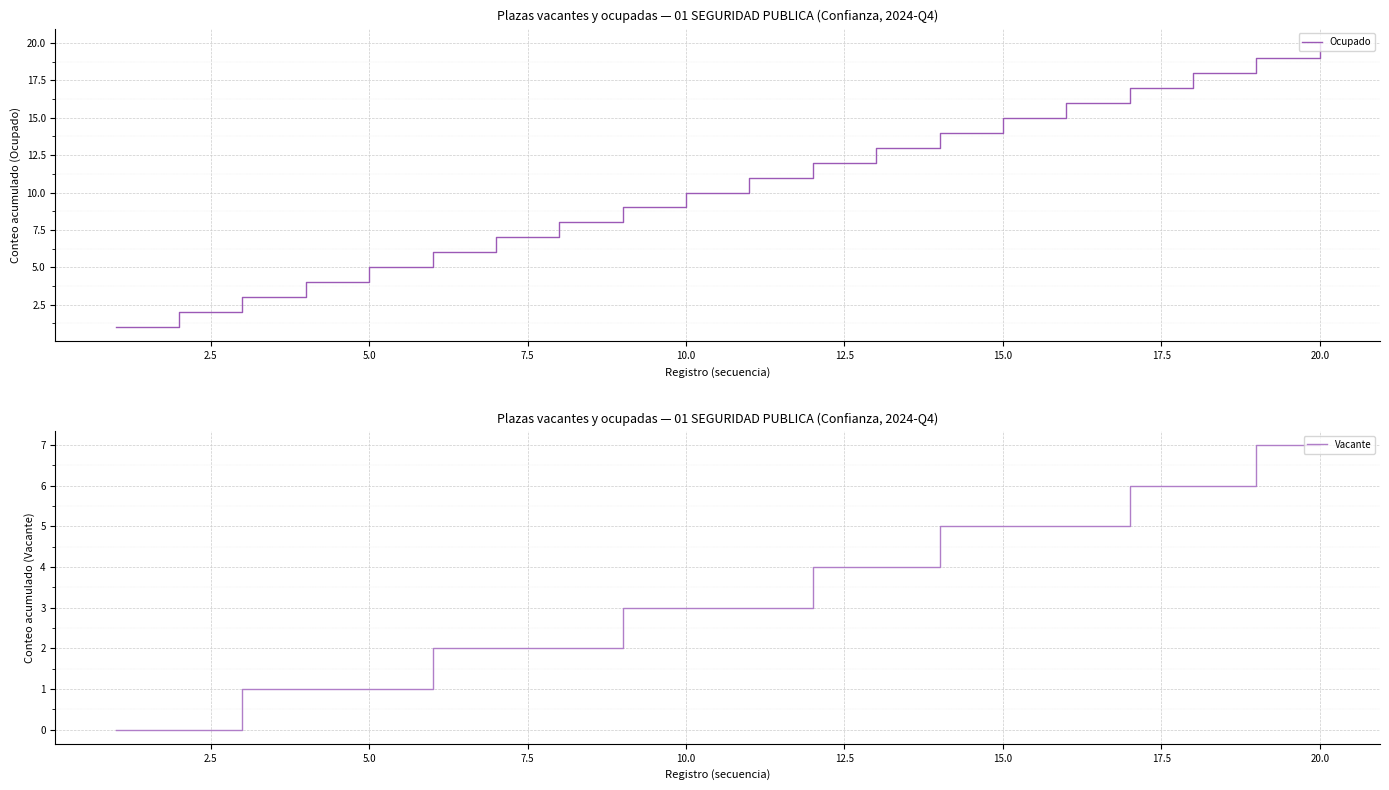

Is it true that Ocupado equals 35 at 20.0?

False